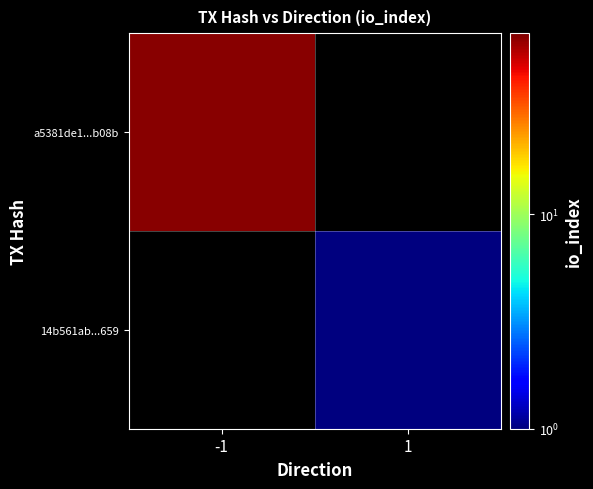

List the labels in order of 14b561ab...659 value, smallest first.

-1, 1